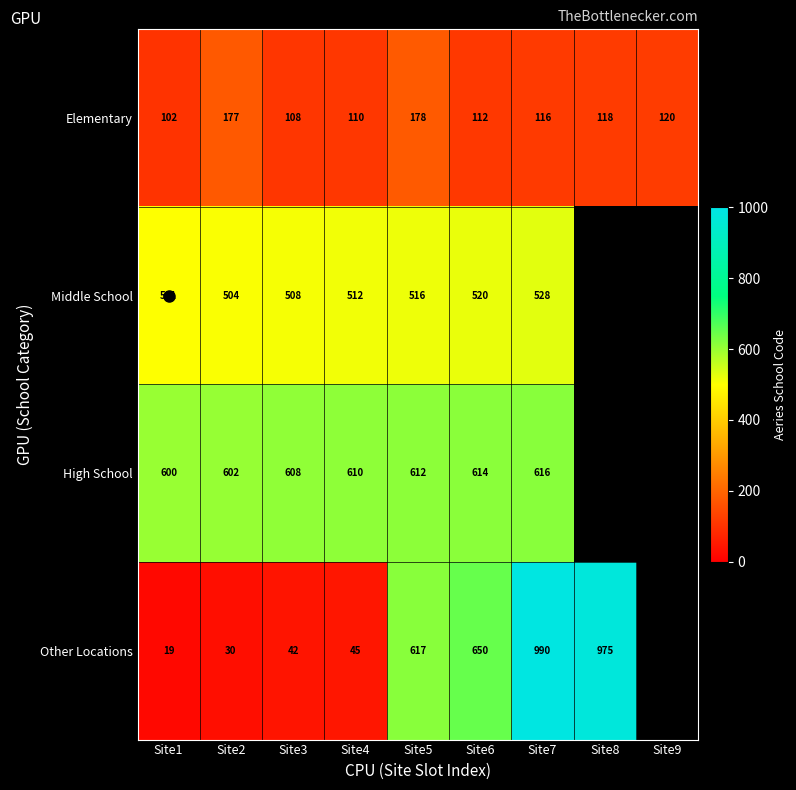

How many data points in High School are above 612?

2